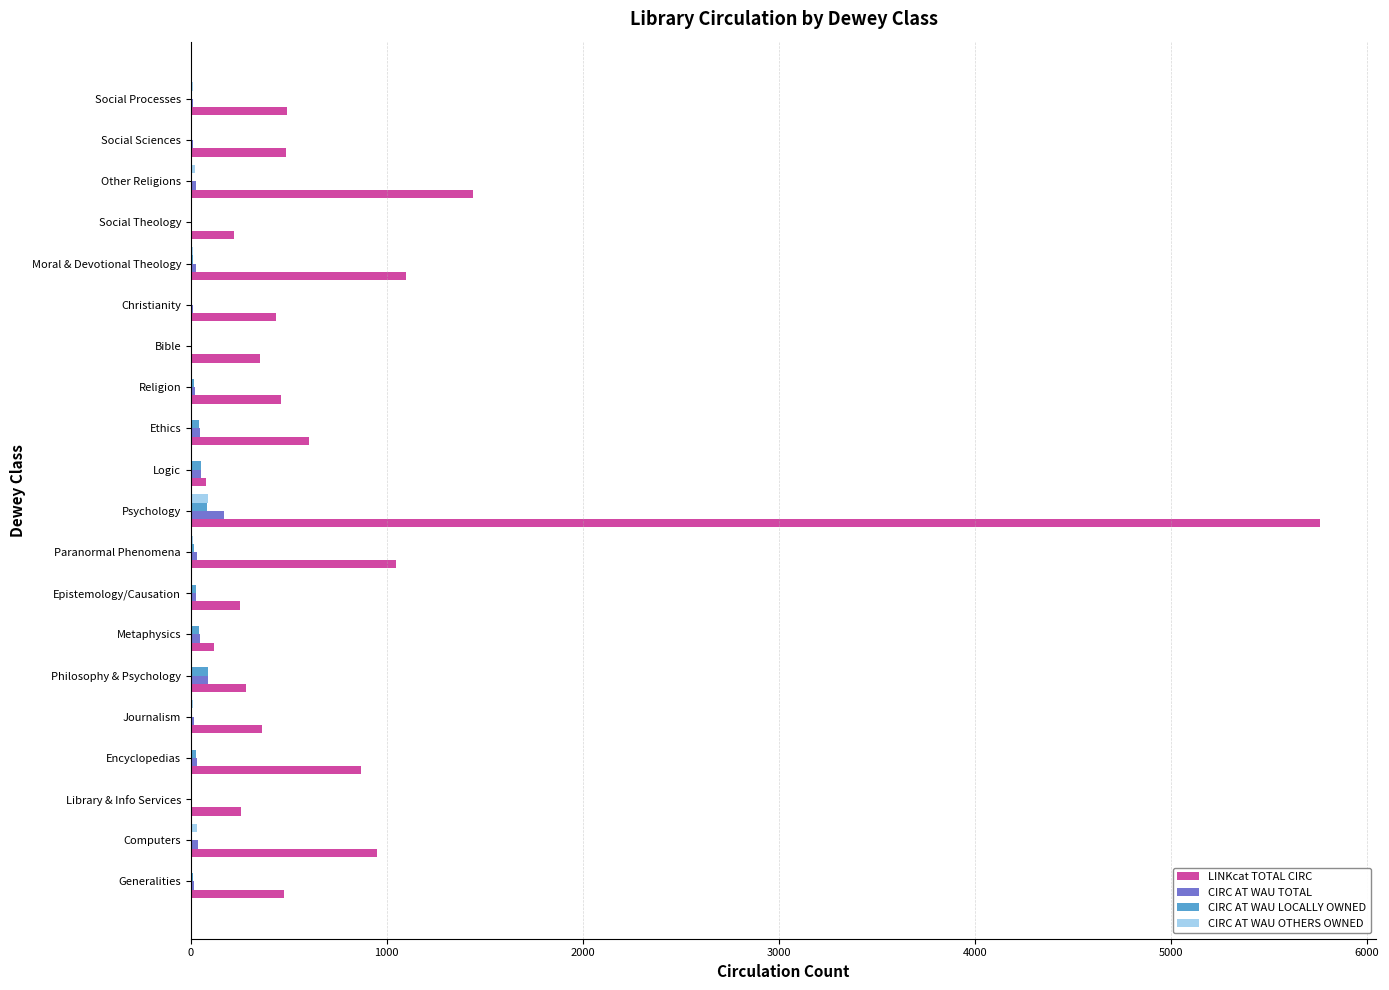

At which category is the sum across all series the highest?

Psychology